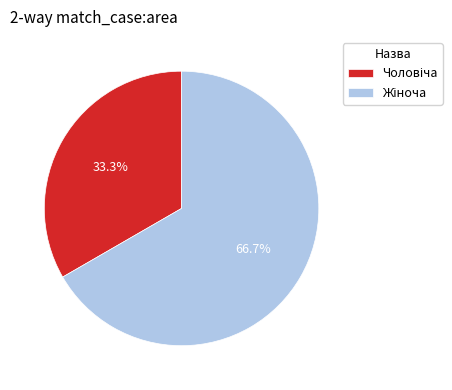

Count the number of slices in the pie.

2